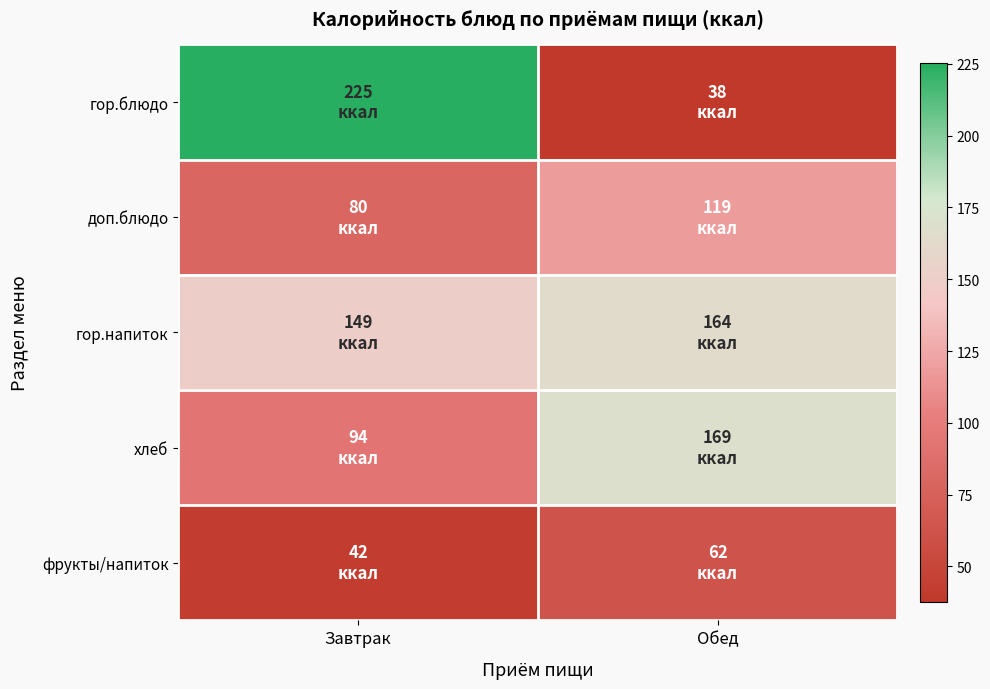

Between Завтрак and Обед, which is larger?

Завтрак